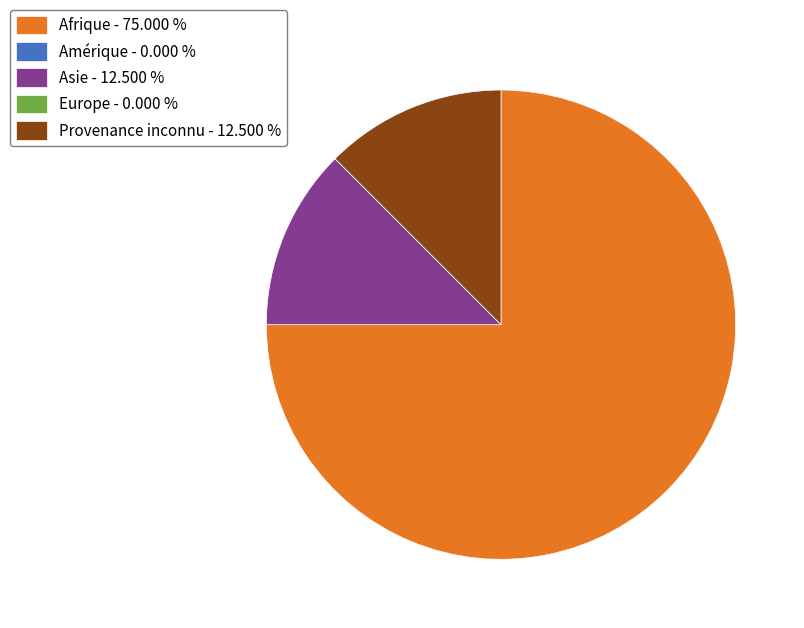

Between Provenance inconnu - 12.500 % and Afrique - 75.000 %, which is larger?

Afrique - 75.000 %